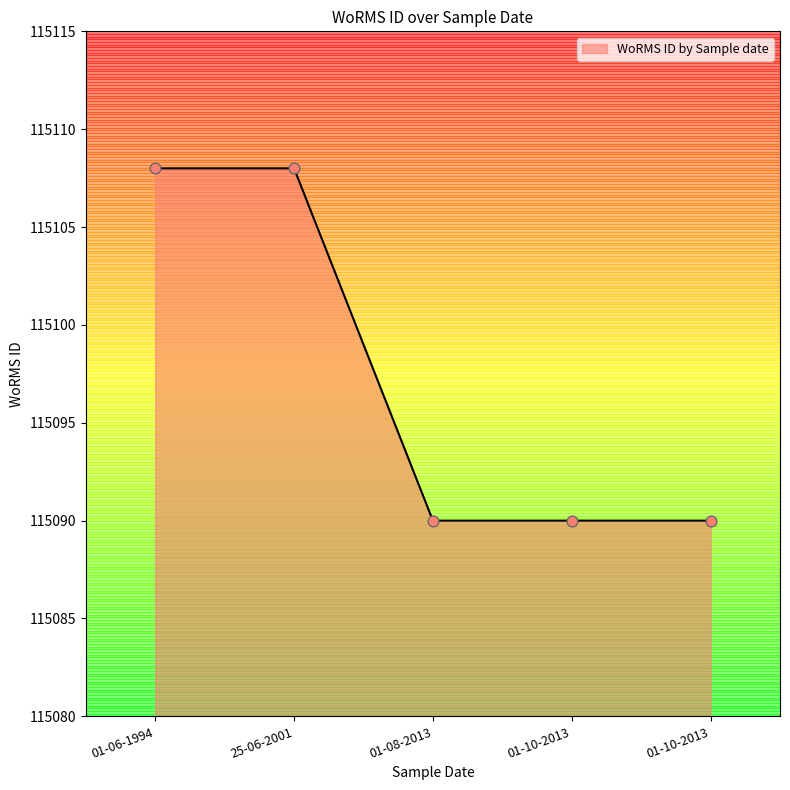

Between 01-08-2013 and 25-06-2001, which is larger?

25-06-2001